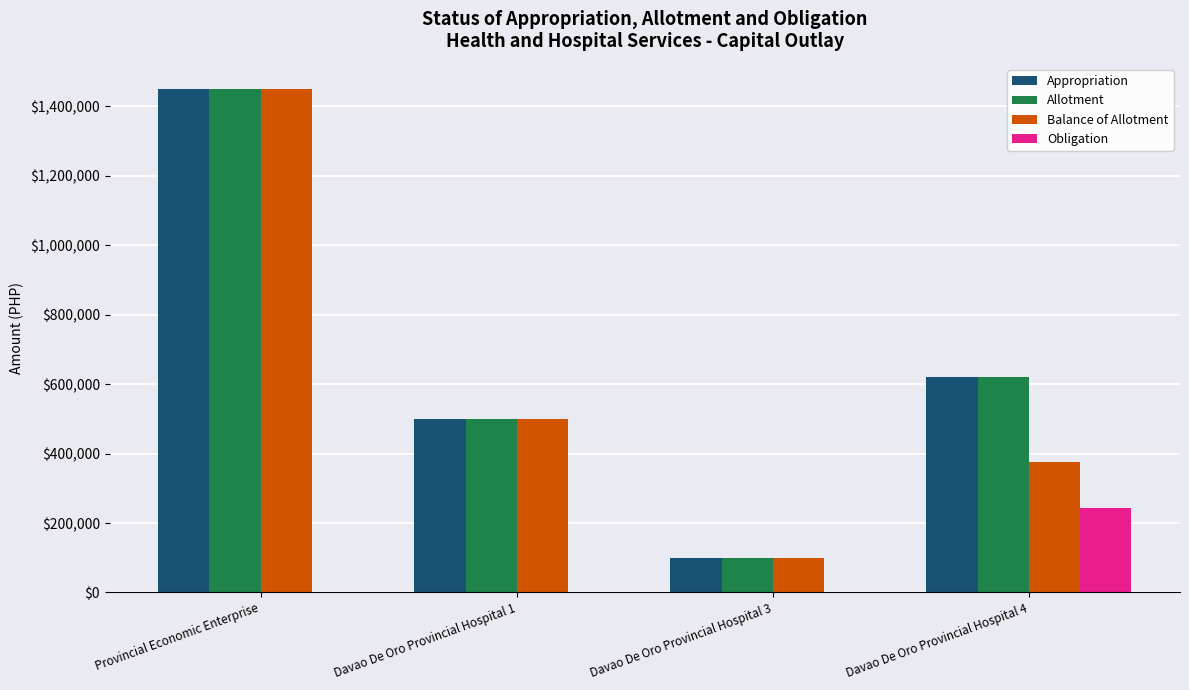

What is the total value across all series at Davao De Oro Provincial Hospital 4?

1857600